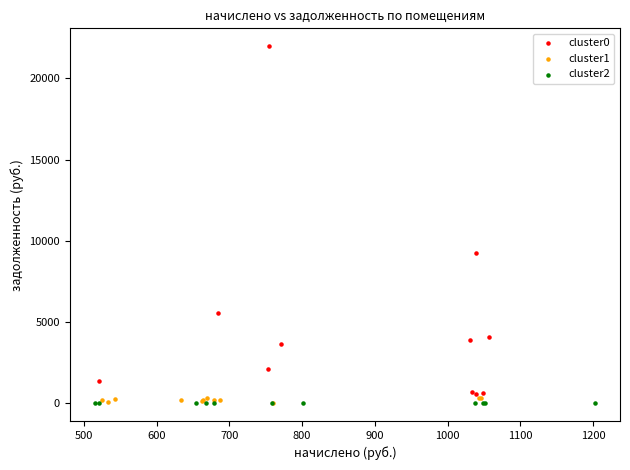

Which series reaches the maximum Y coordinate?

cluster0